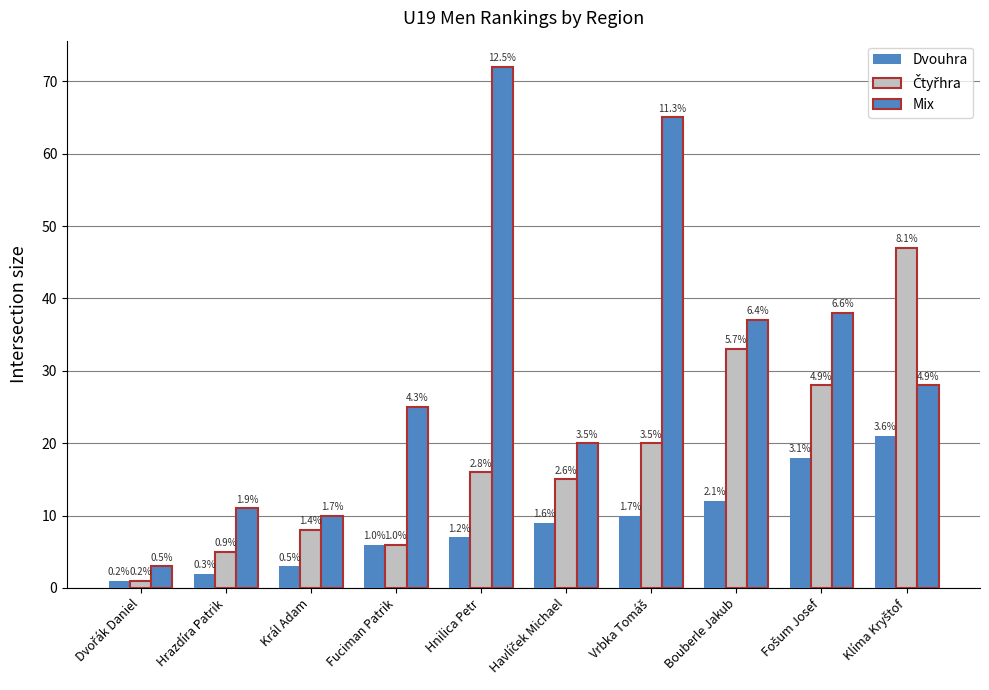

How many groups of bars are there?

10